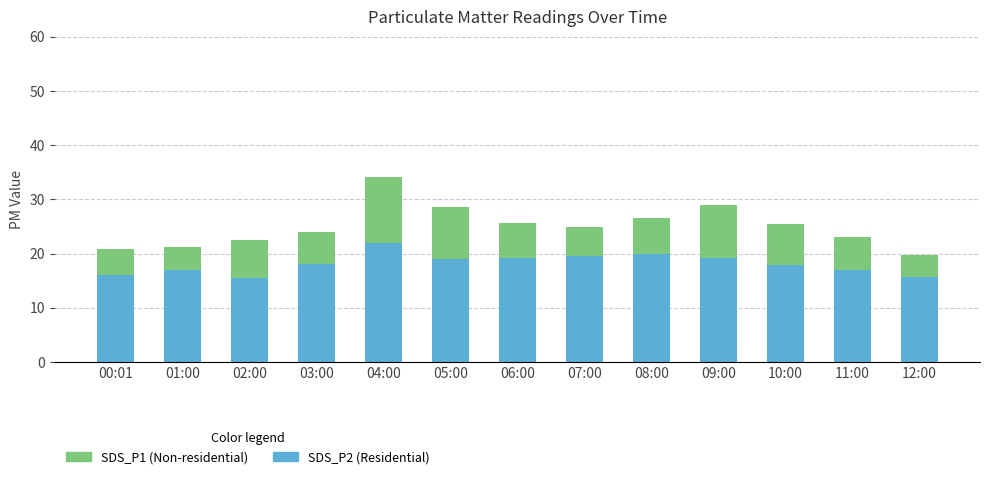

What is the total value across all series at 00:01?

20.9